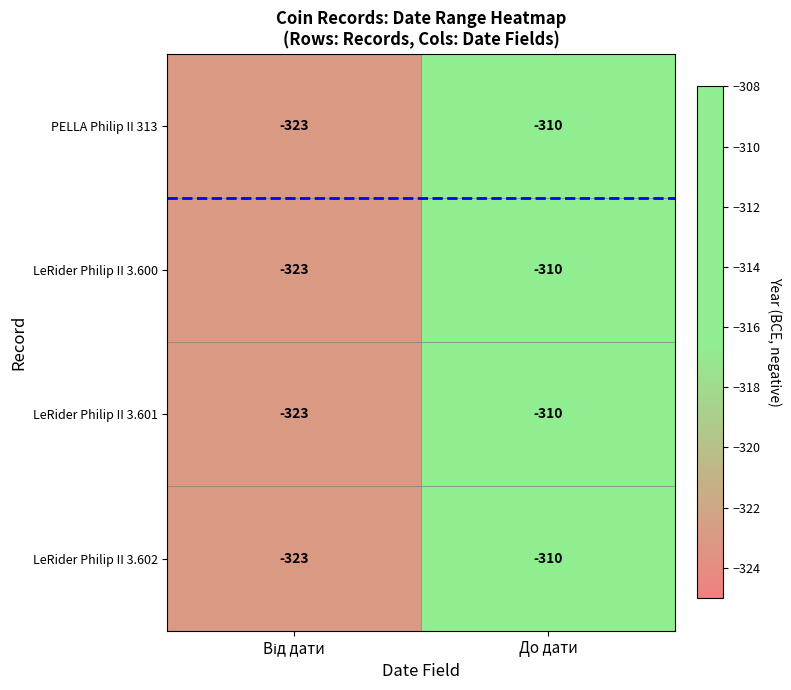

What is the difference between the maximum and minimum values in the PELLA Philip II 313 series?

13